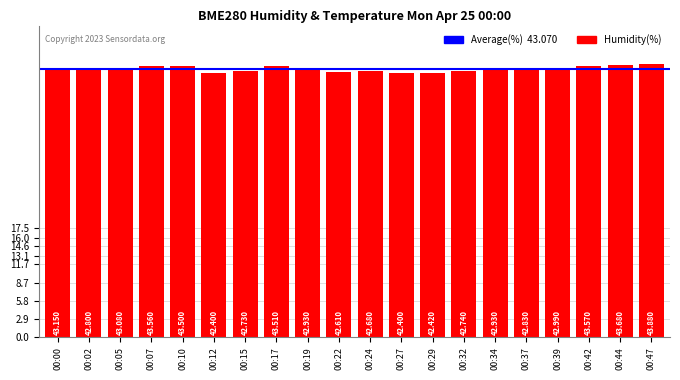

Is it true that the value at 00:22 is 76.1?

False